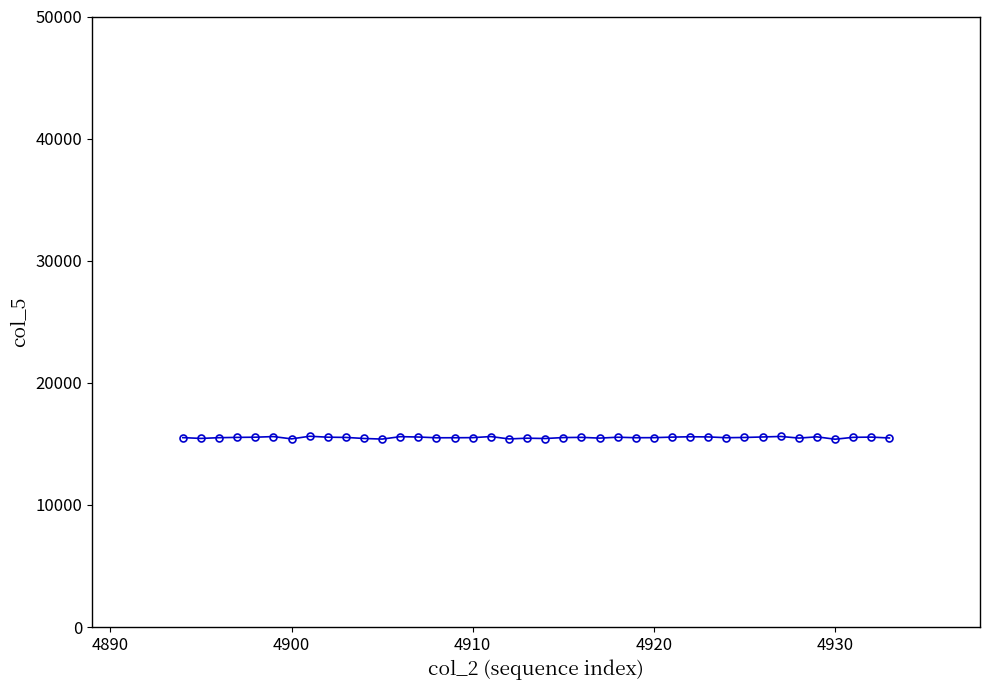

What is the difference between the second highest and minimum values?

226